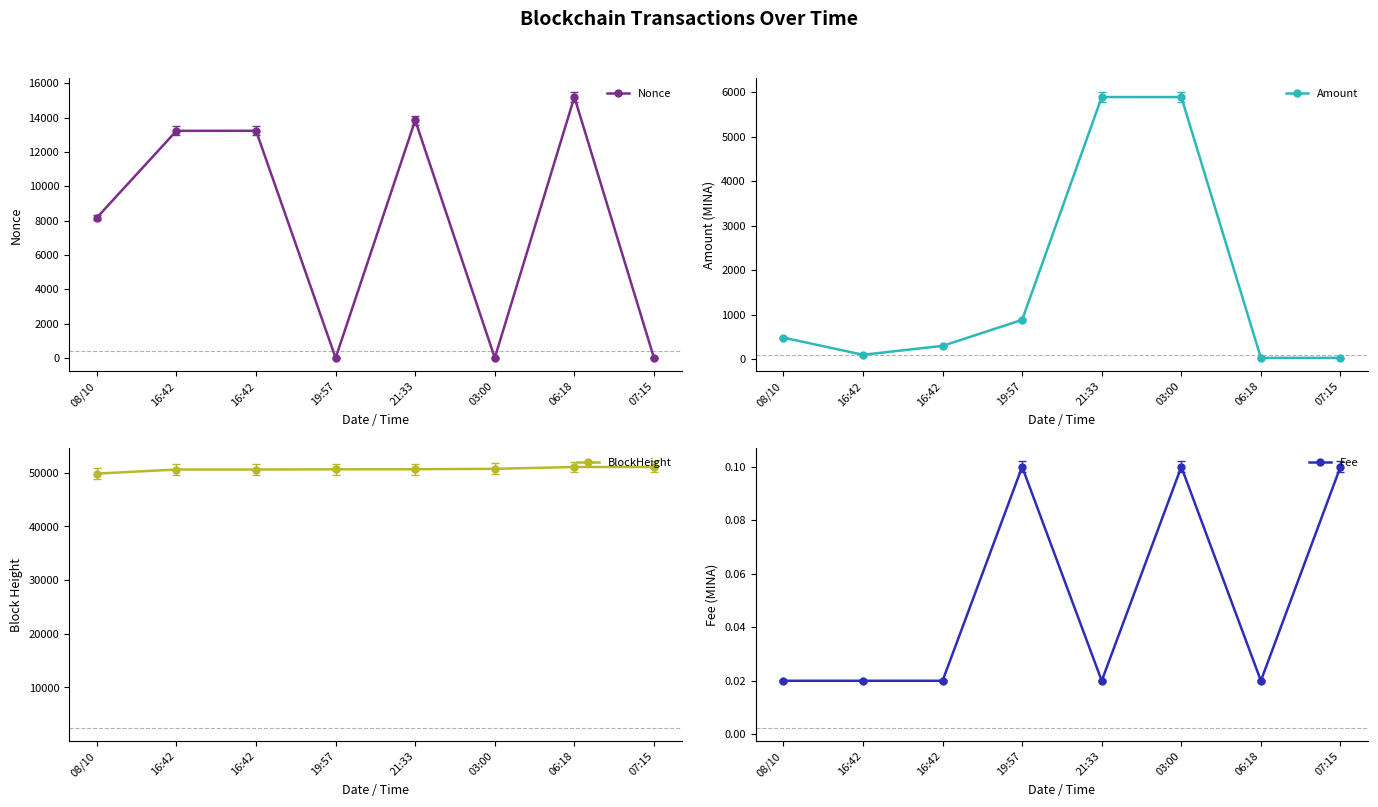

Read the BlockHeight value at 06:18.

51063